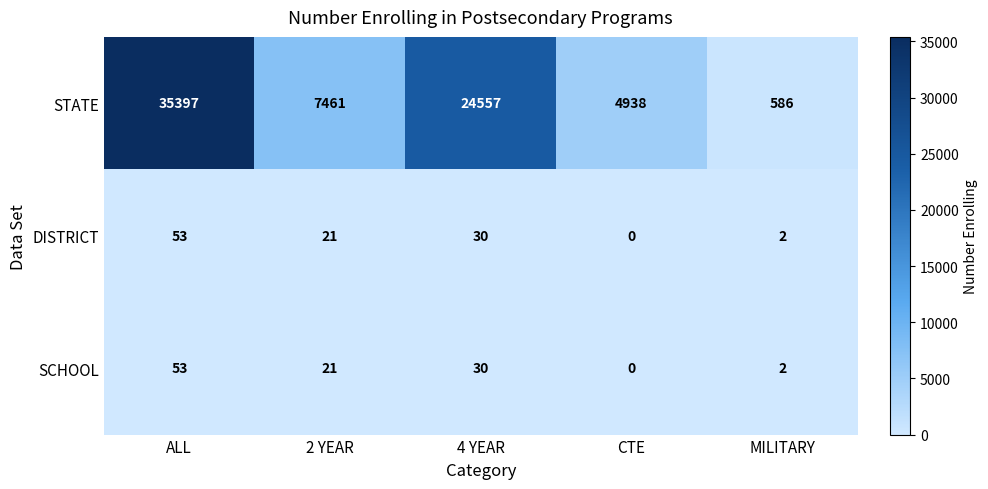

At which category is the sum across all series the highest?

ALL